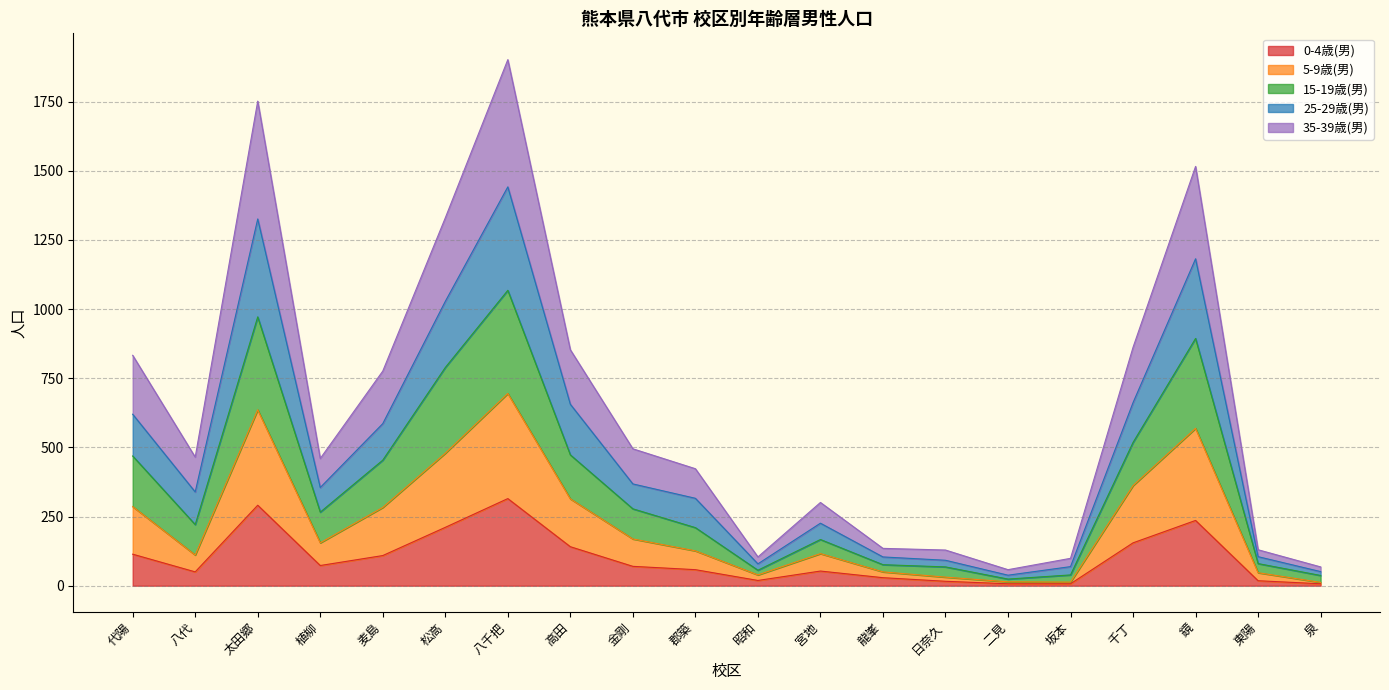

Is it true that 35-39歳(男) equals 55 at 龍峯?

False